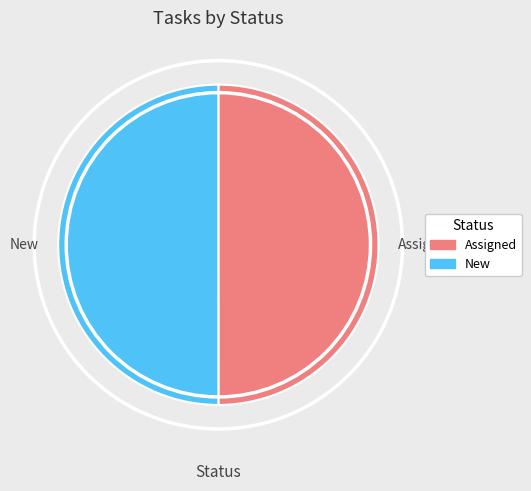

Is it true that Assigned is 50% of the pie?

True